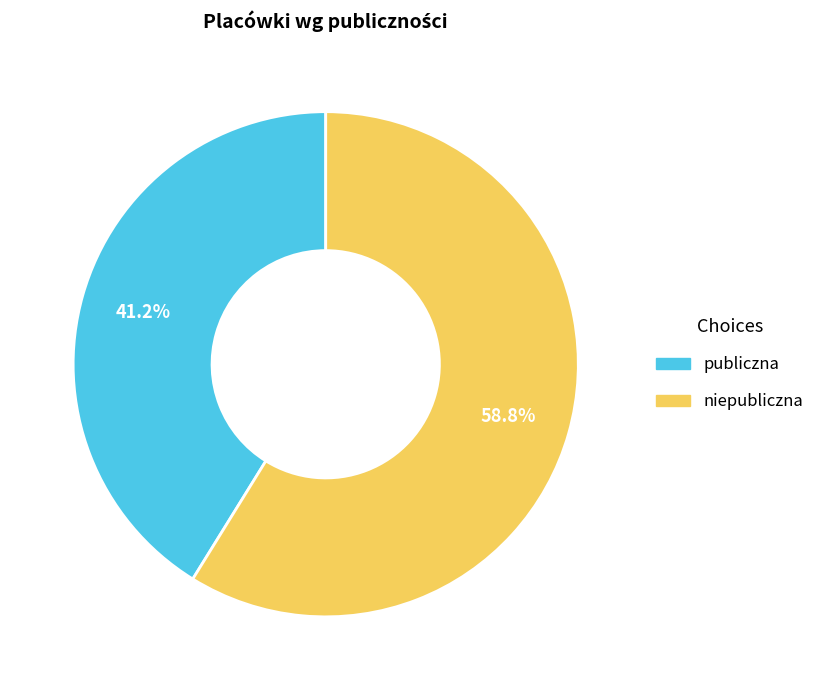

To the nearest percent, what portion does publiczna represent?

41%